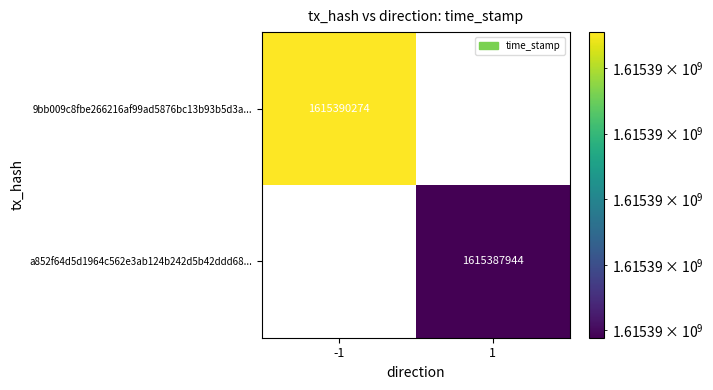

True or false: 9bb009c8fbe266216af99ad5876bc13b93b5d3a... has a value of 781549088 at -1.

False